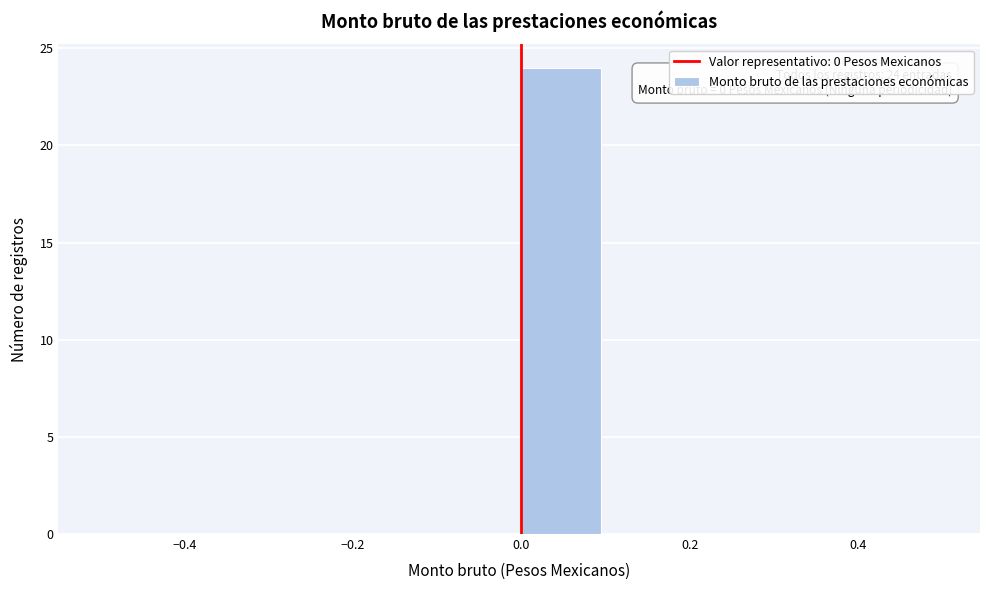

Which range on the x-axis has the tallest bar?

0.0 to 0.1